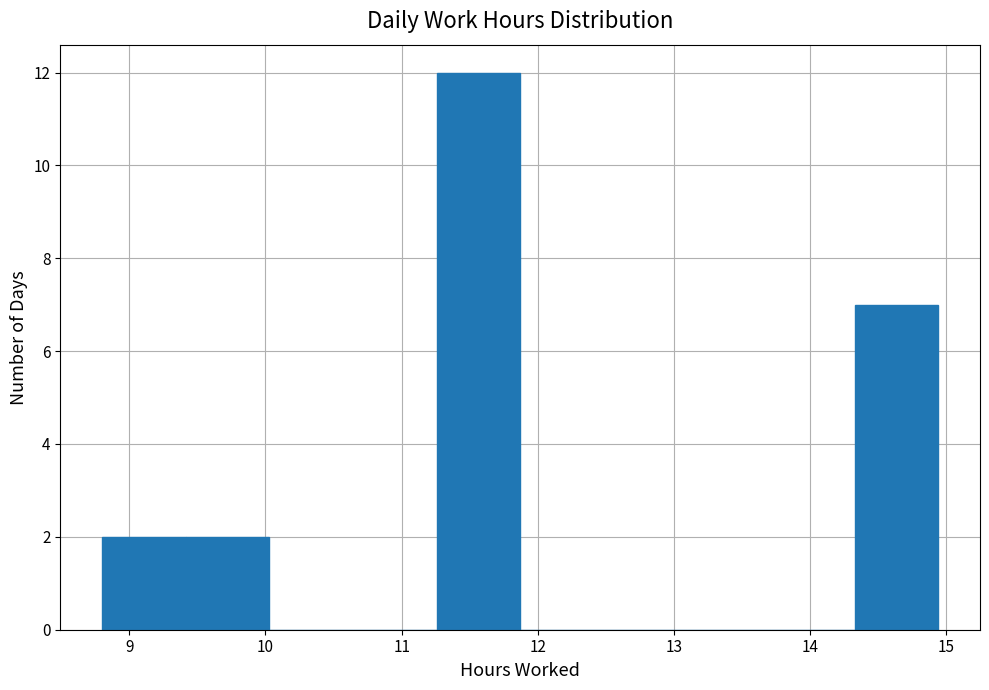

What is the height of the bar covering 8.8 to 9.4 on the x-axis? Neither the bar edges nor the heights are printed on the chart, so give them approximately, as read against the axes.

2